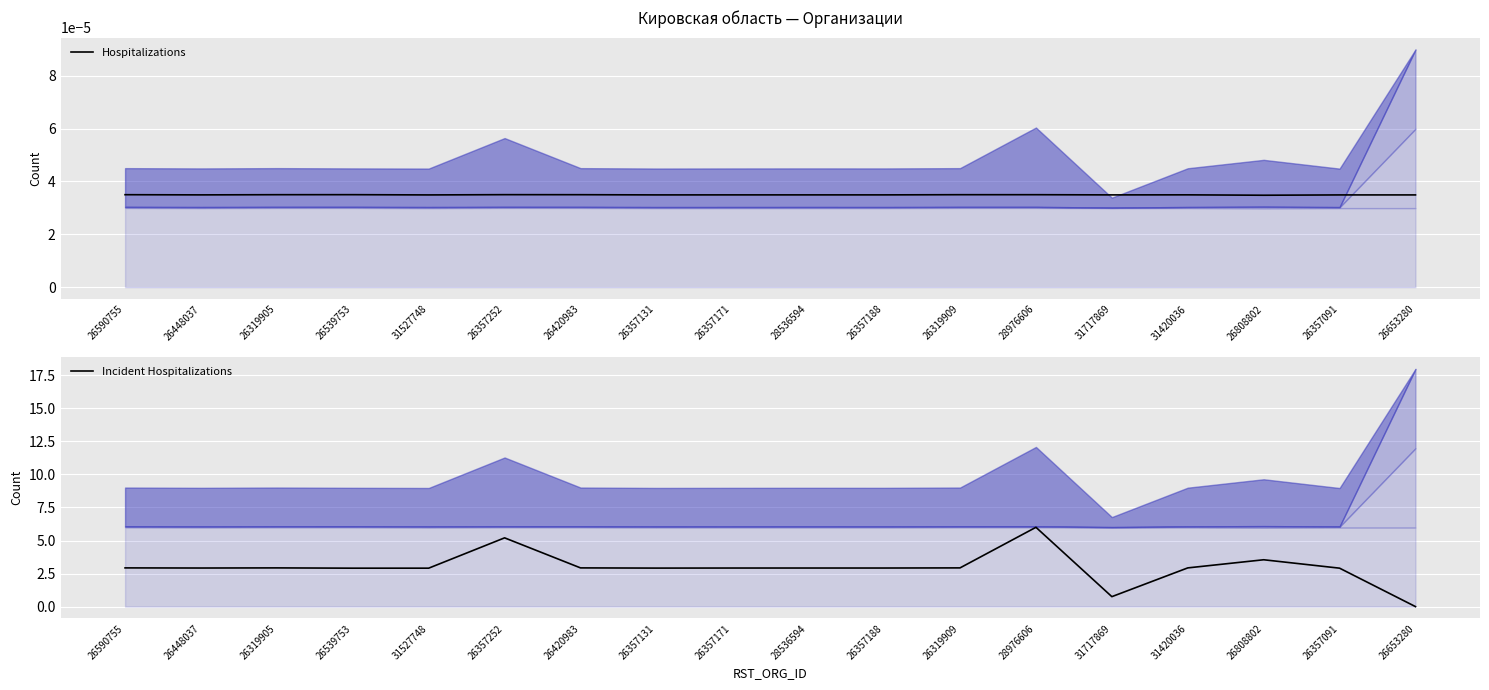

At which category is the sum across all series the highest?

28976606